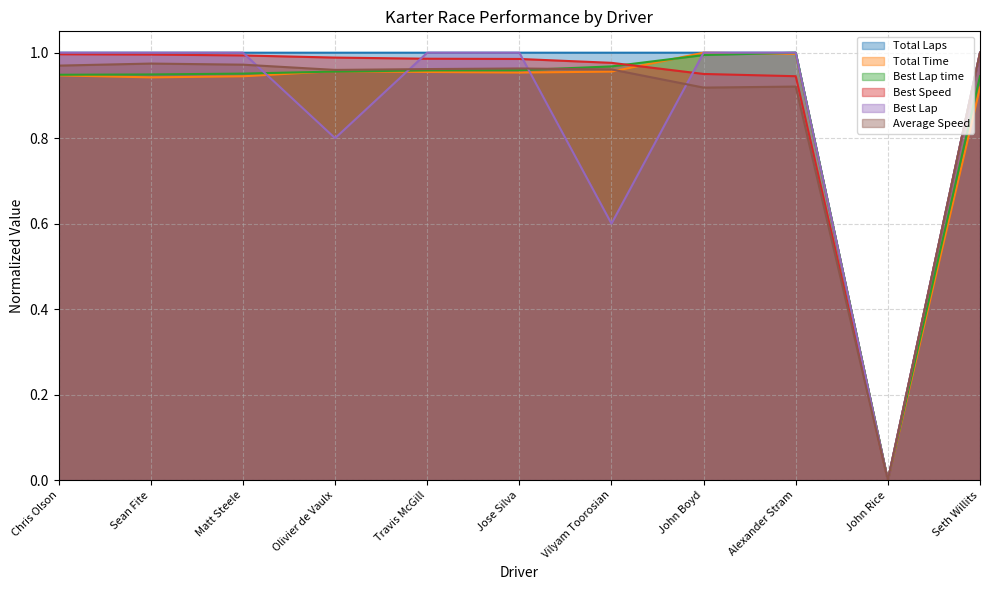

How many times do Best Lap time and Total Time cross each other?

4